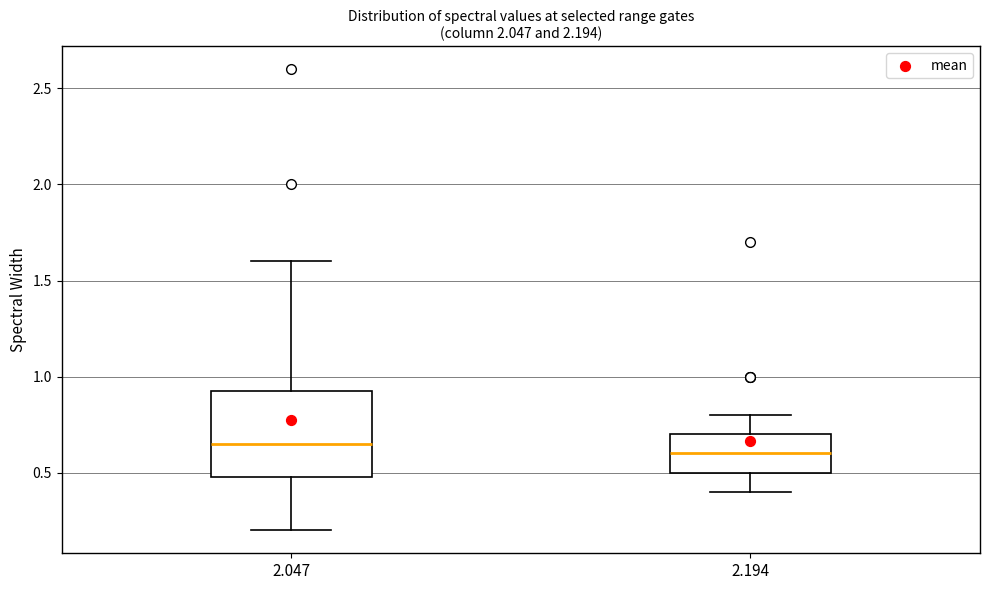

Which box is the tallest, from its lower edge to its upper edge?

2.047